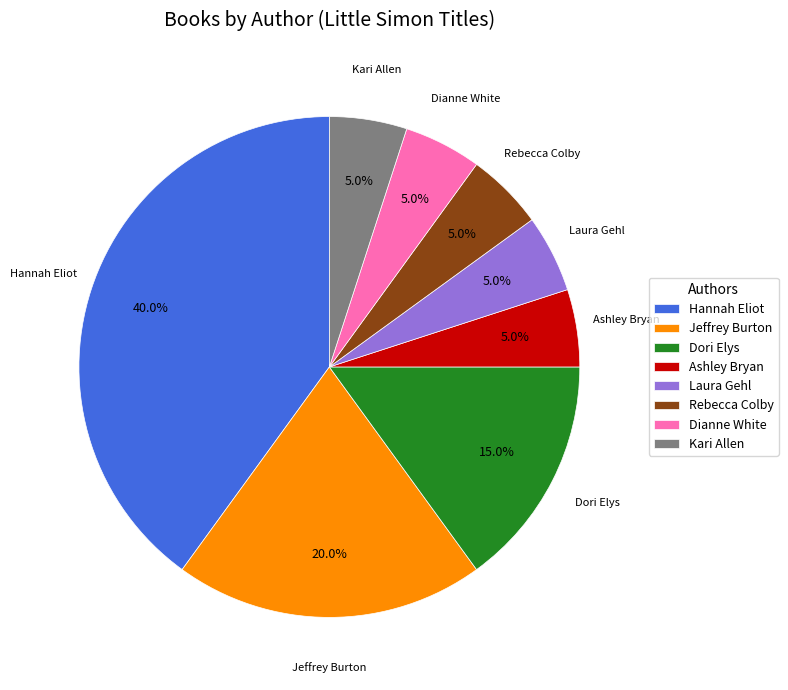

Between Dori Elys and Dianne White, which is larger?

Dori Elys